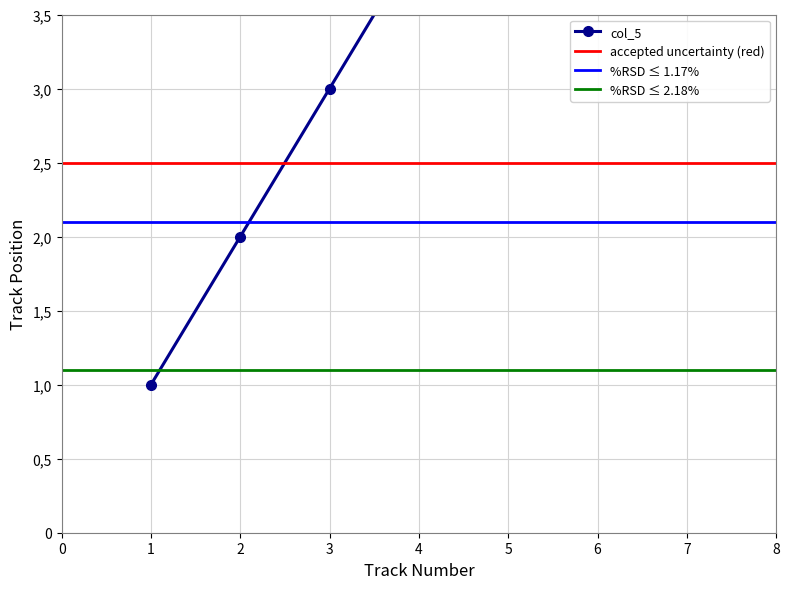

What is the average value?

4